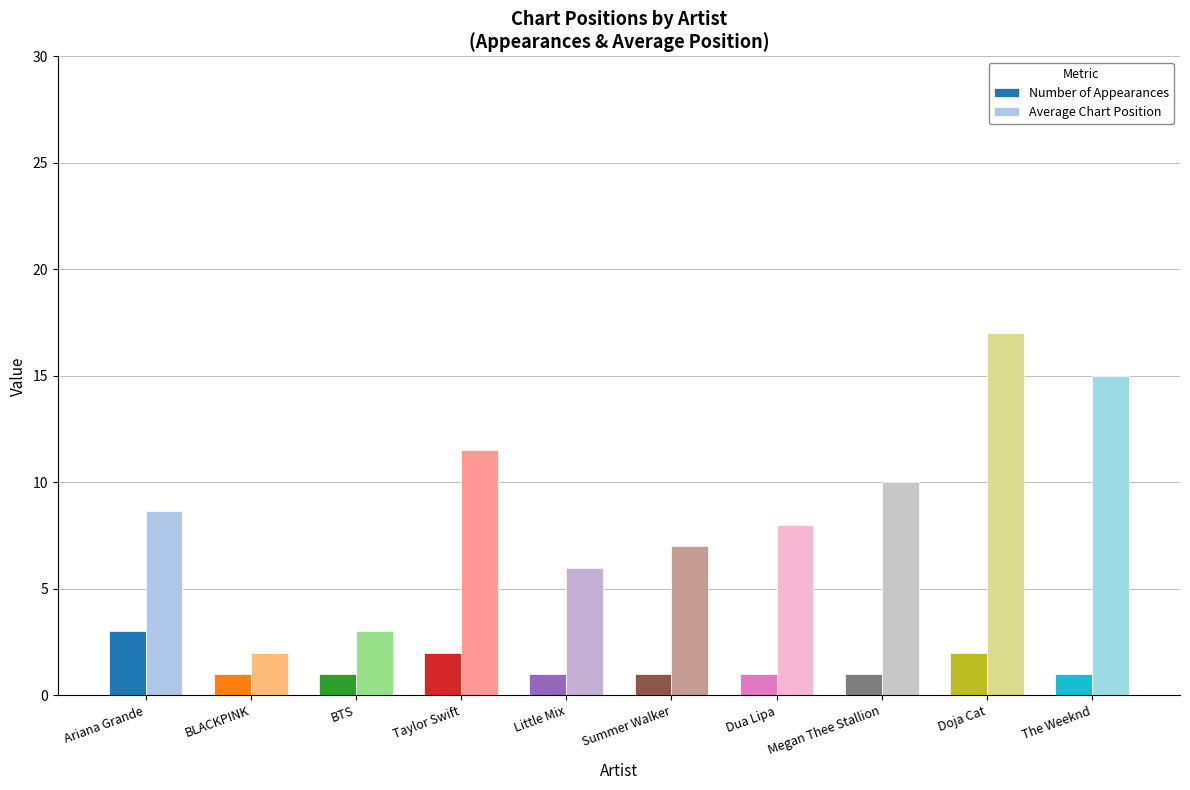

Rank the series by their average value, from highest to lowest.

Average Chart Position, Number of Appearances